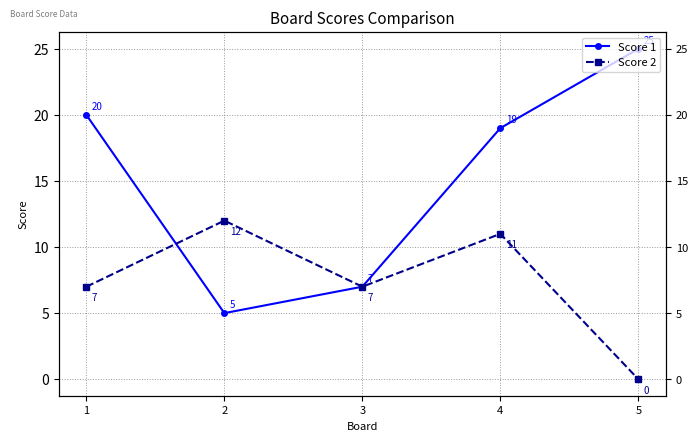

At how many categories does at least one series exceed 19?

2